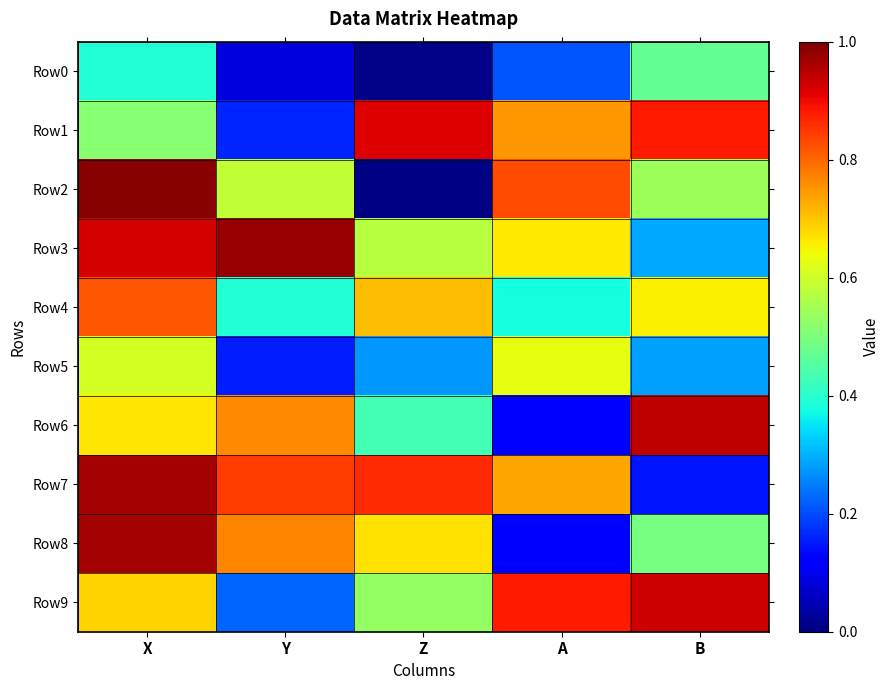

Between A and B, which series saw the biggest shift?

Row6